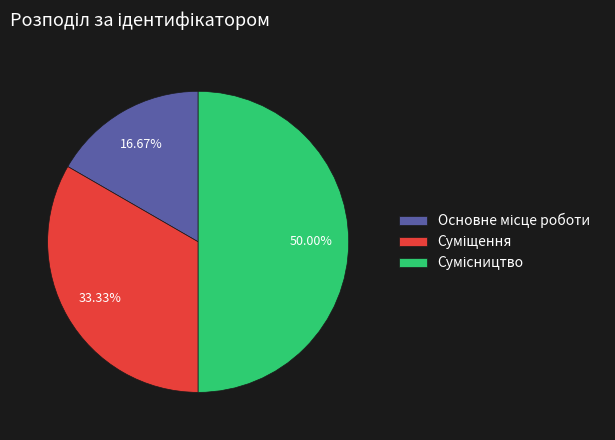

Which category has the smallest portion of the pie?

Основне місце роботи